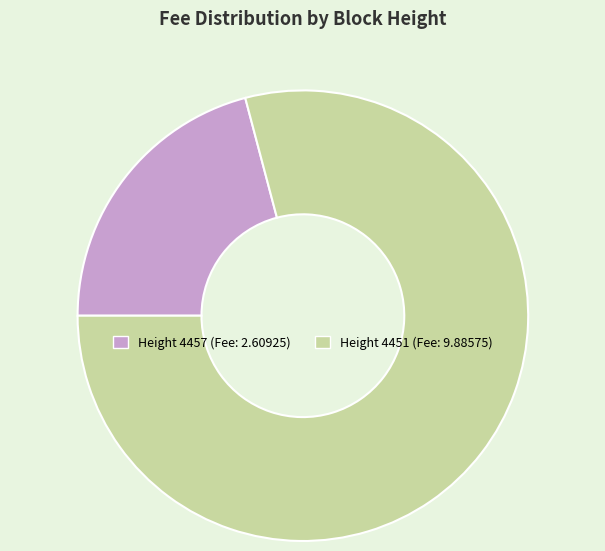

How many segments does this pie chart have?

2